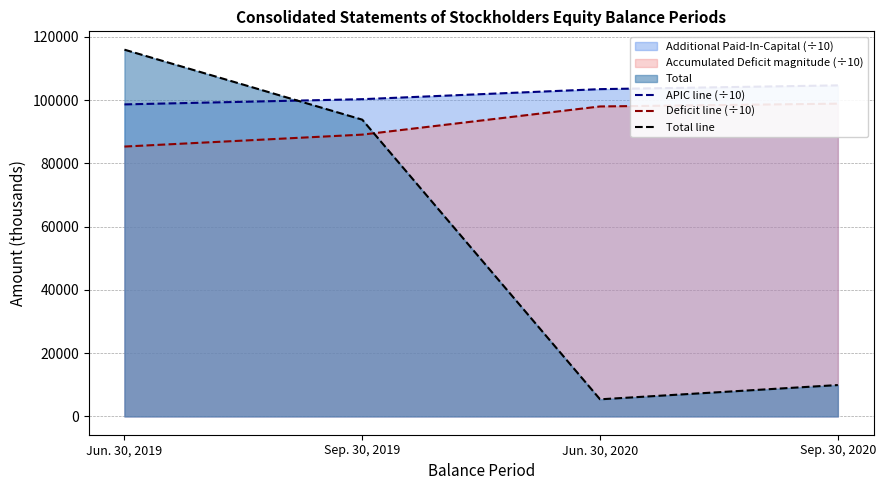

Does the chart have visible grid lines?

Yes